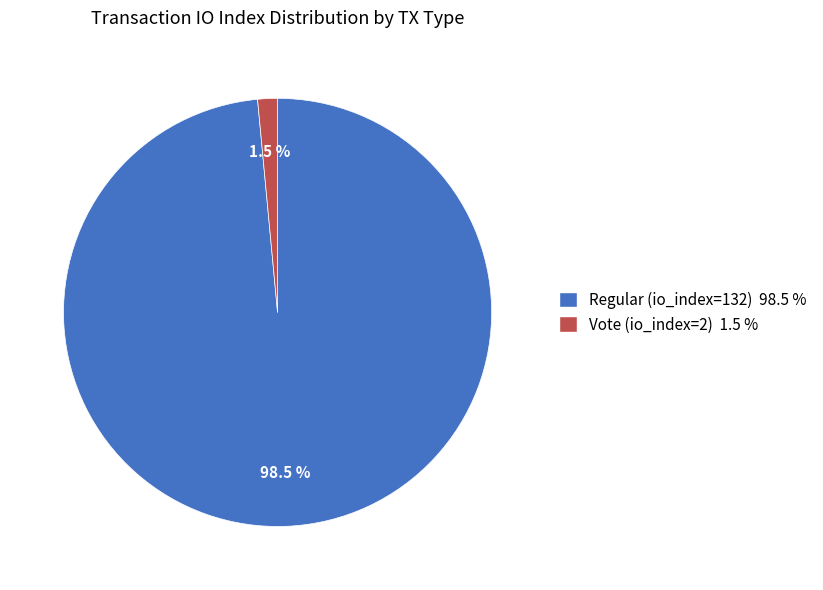

True or false: Vote (io_index=2) accounts for 11% of the total.

False